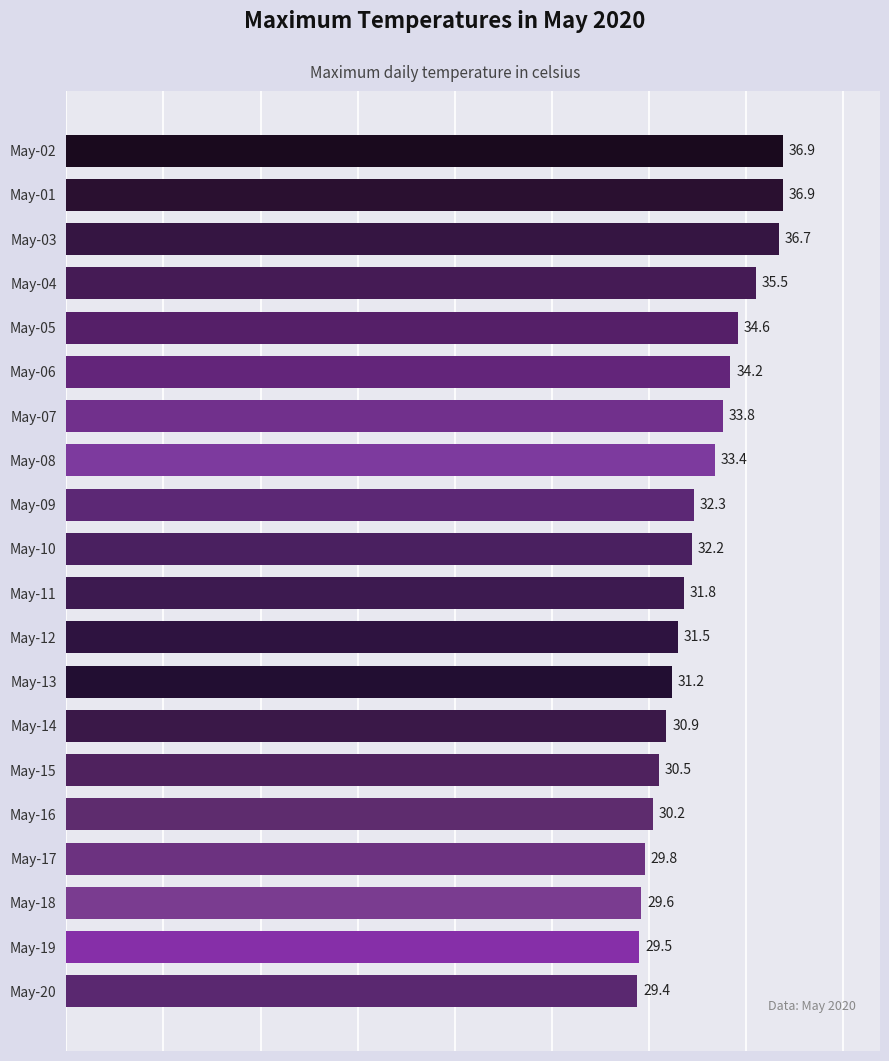

The chart shows a value of 29.8 at May-17. True or false?

True